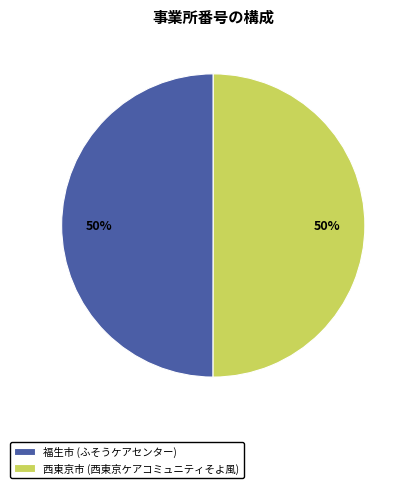

How many segments does this pie chart have?

2